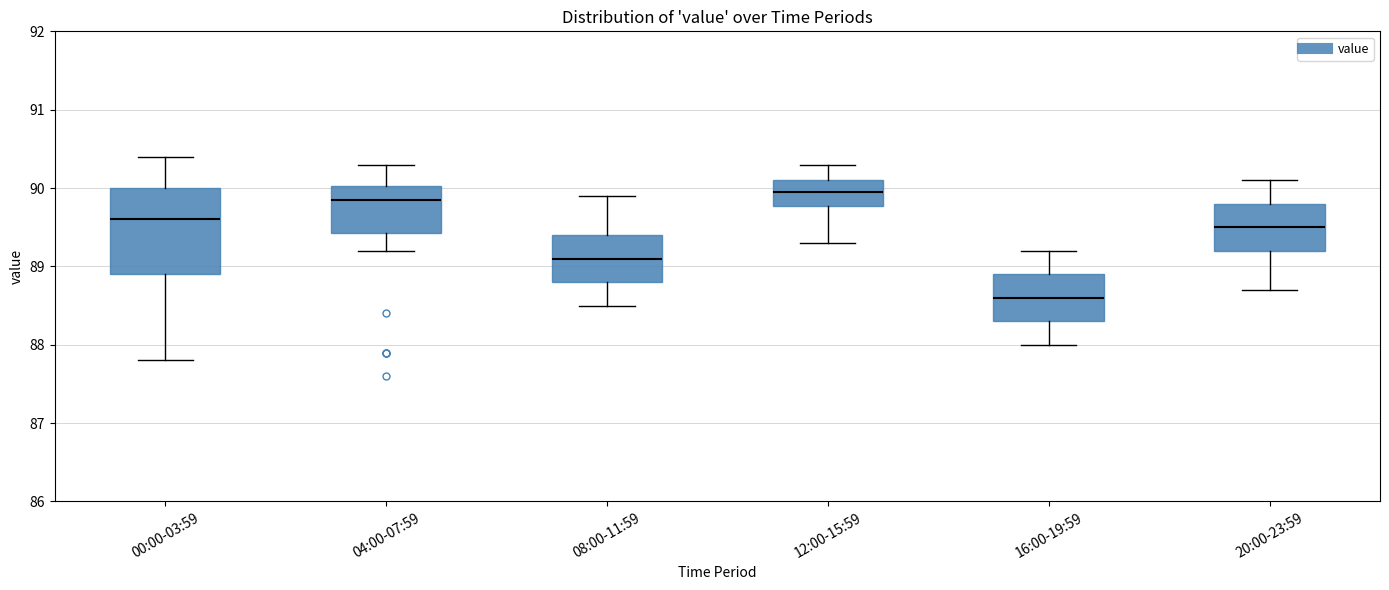

Reading left to right, read every box against the y-axis: the position of its median line, the range the box covers, and the ends of its whiskers. The values are not printed on the chart, so give them approximately, as read against the axis.

00:00-03:59: median 89.6, box 88.9 to 90.0, whiskers 87.8 to 90.4
04:00-07:59: median 89.9, box 89.4 to 90.0, whiskers 89.2 to 90.3
08:00-11:59: median 89.1, box 88.8 to 89.4, whiskers 88.5 to 89.9
12:00-15:59: median 90.0, box 89.8 to 90.1, whiskers 89.3 to 90.3
16:00-19:59: median 88.6, box 88.3 to 88.9, whiskers 88.0 to 89.2
20:00-23:59: median 89.5, box 89.2 to 89.8, whiskers 88.7 to 90.1